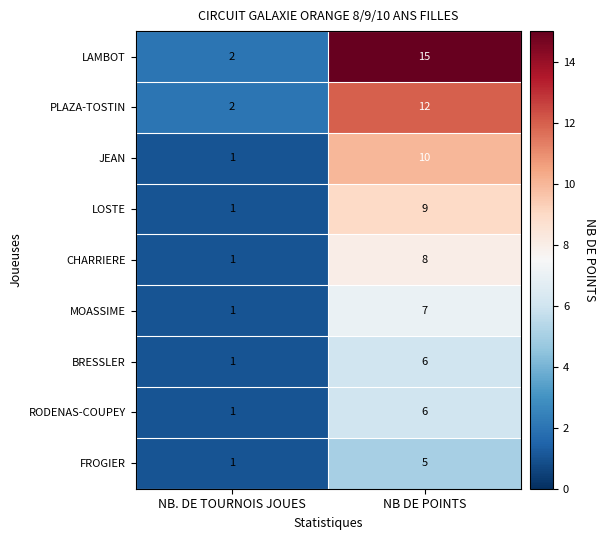

Count the number of data series in this chart.

9